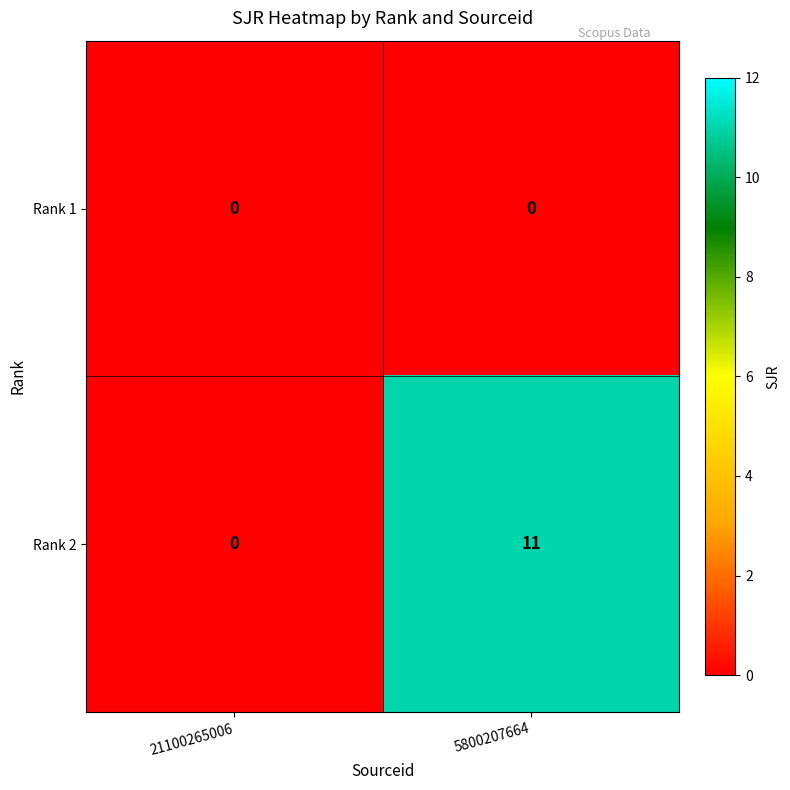

At which category is the sum across all series the highest?

5800207664